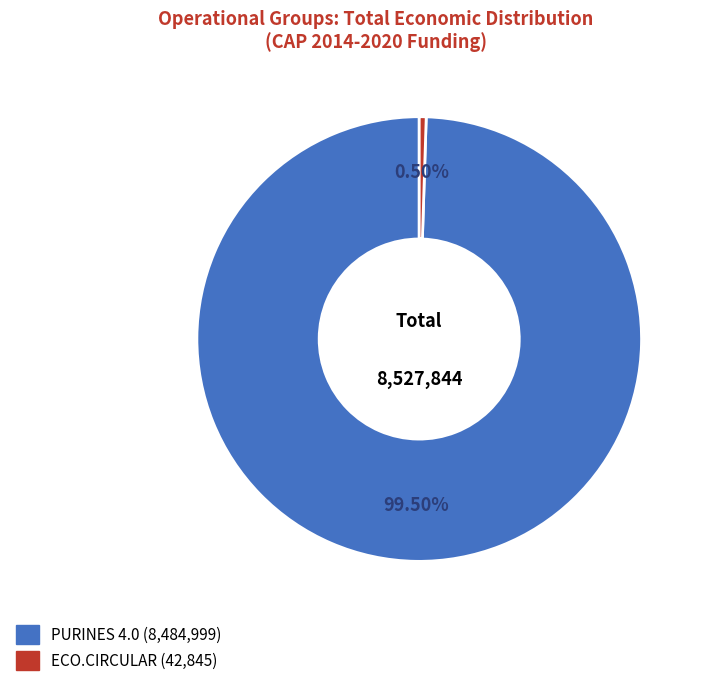

Which has a higher value, ECO.CIRCULAR or PURINES 4.0?

PURINES 4.0